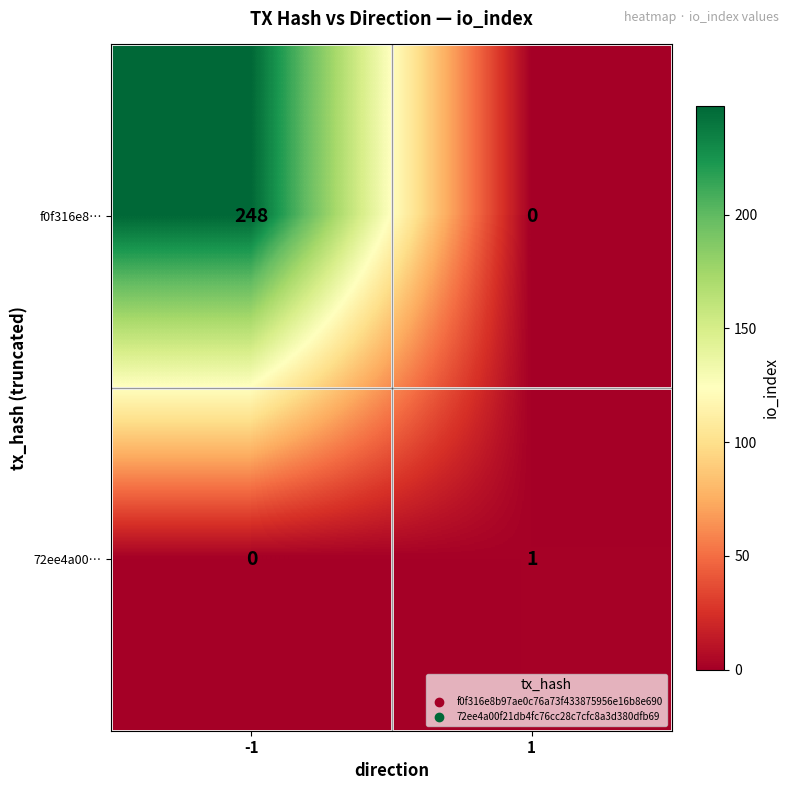

Reading left to right, extract all data points from this chart.

f0f316e8…: -1=248	1=0
72ee4a00…: -1=0	1=1